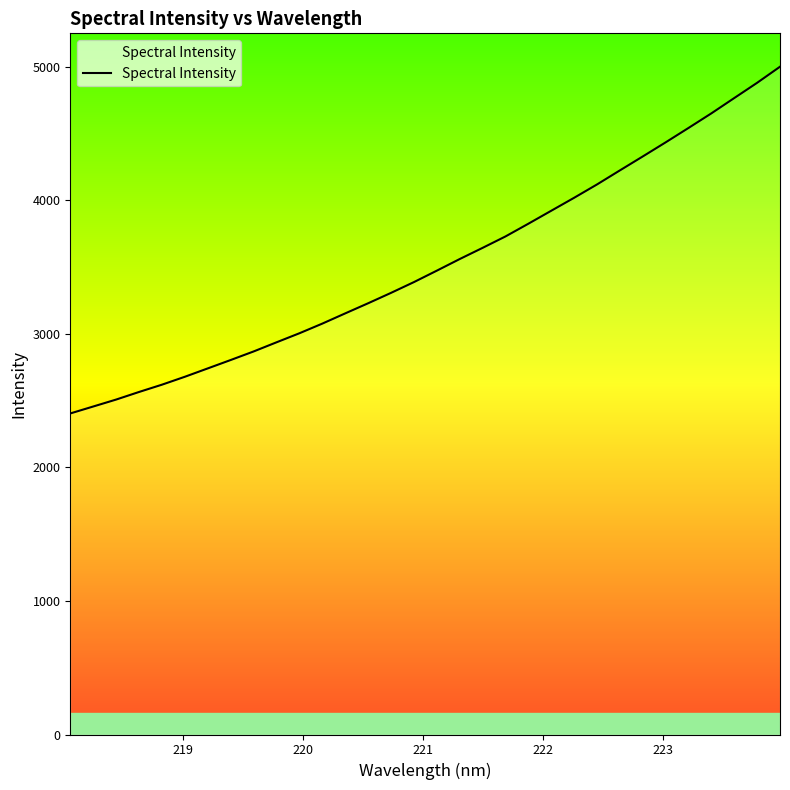

What is the smallest value displayed?

2403.7